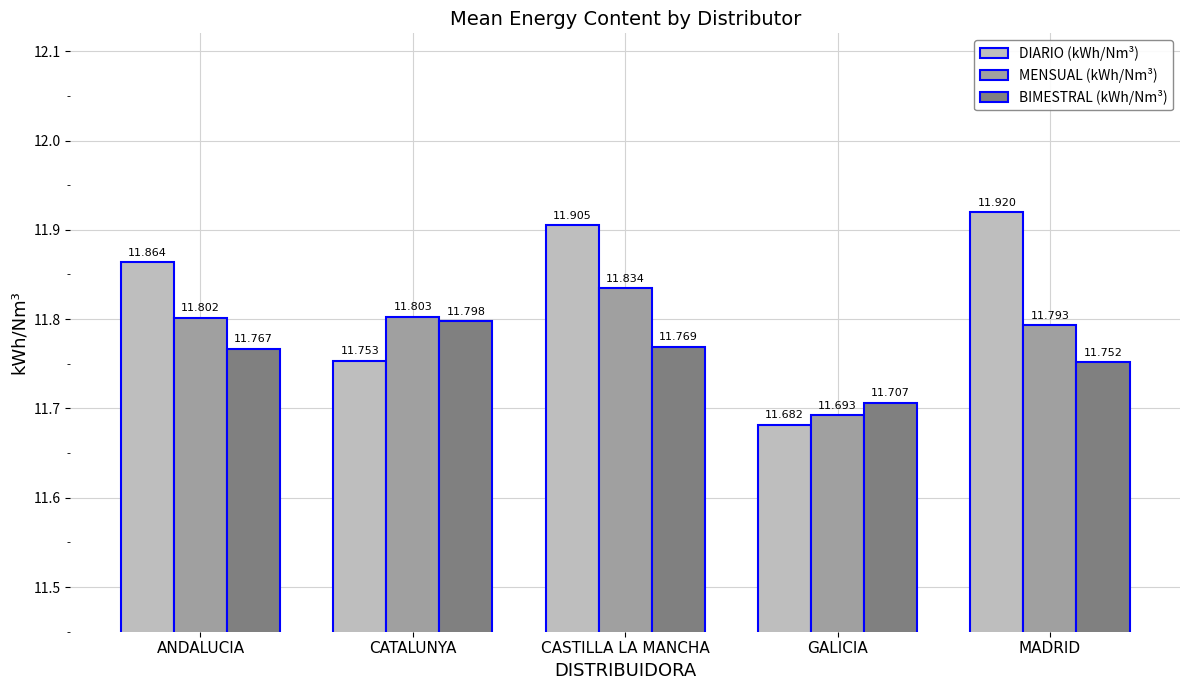

Which series has the widest spread of values?

DIARIO (kWh/Nm³)